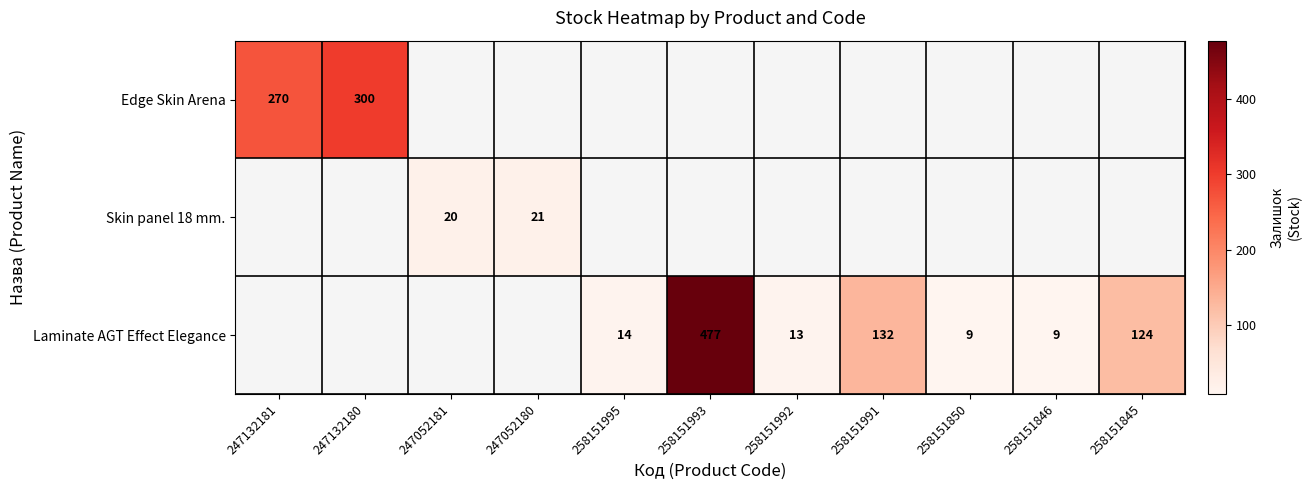

Is it true that Laminate AGT Effect Elegance equals 13 at 258151992?

True